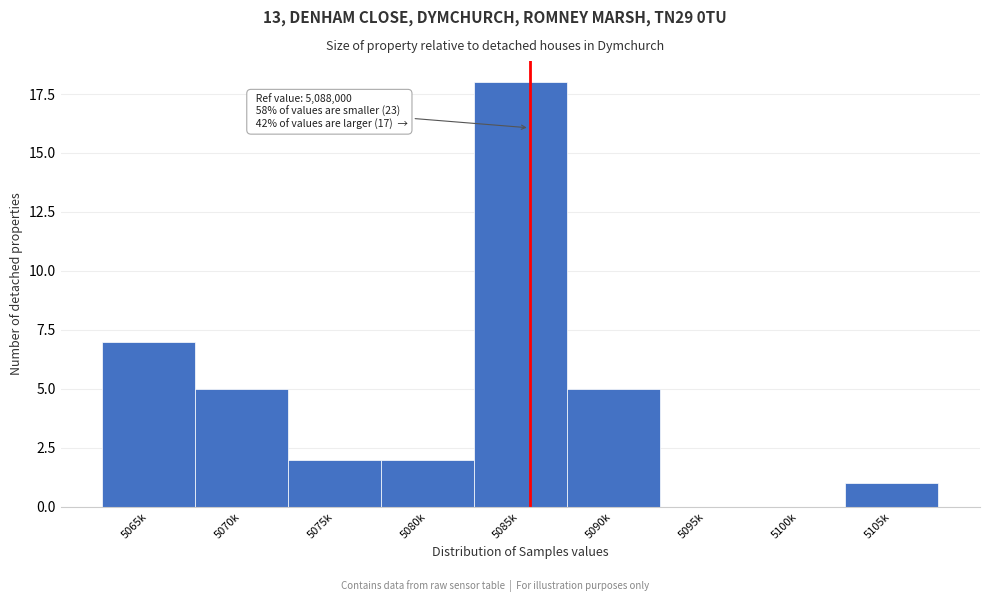

Reading left to right, transcribe all the data shown in this chart.

5065k=7	5070k=5	5075k=2	5080k=2	5085k=18	5090k=5	5095k=0	5100k=0	5105k=1